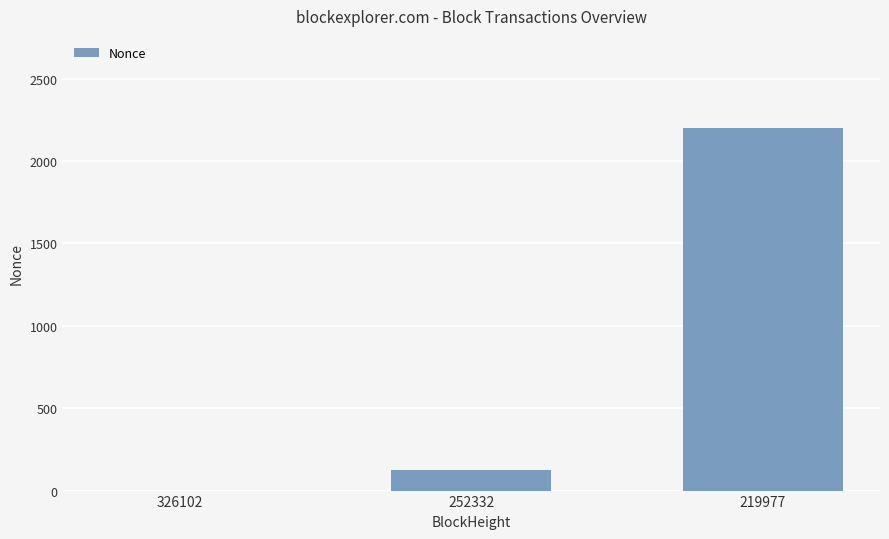

The value at 252332 is 123. True or false?

True